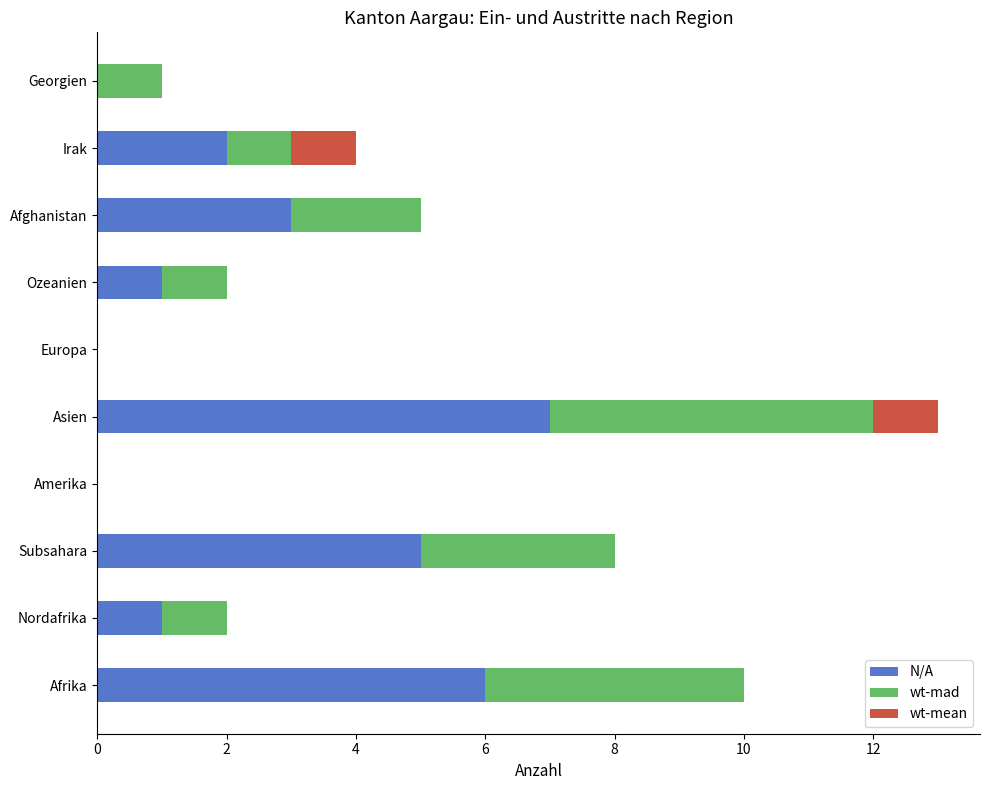

At which category is the sum across all series the highest?

Asien